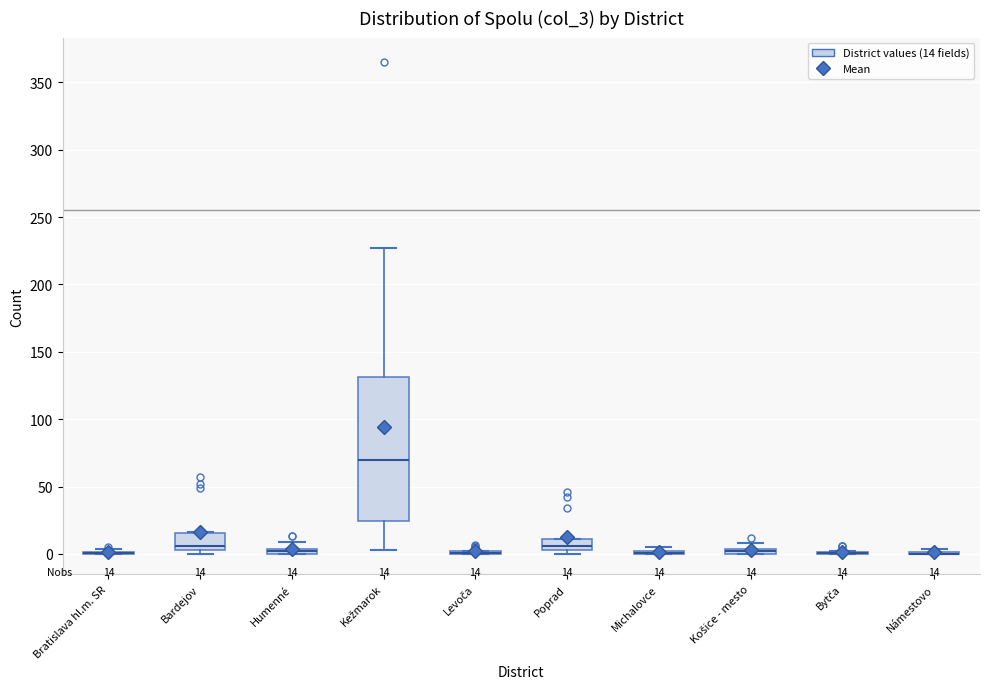

Comparing the boxes themselves (not the whiskers), which one is the tallest?

Kežmarok